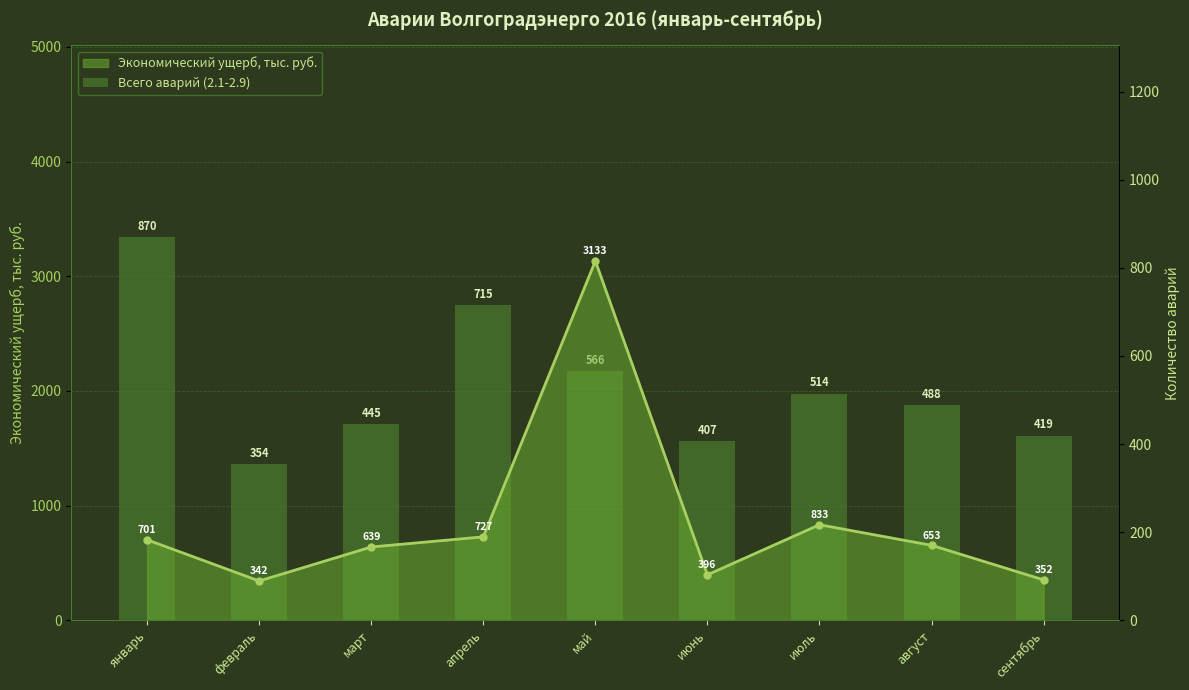

Is it true that the value at февраль is 354?

True